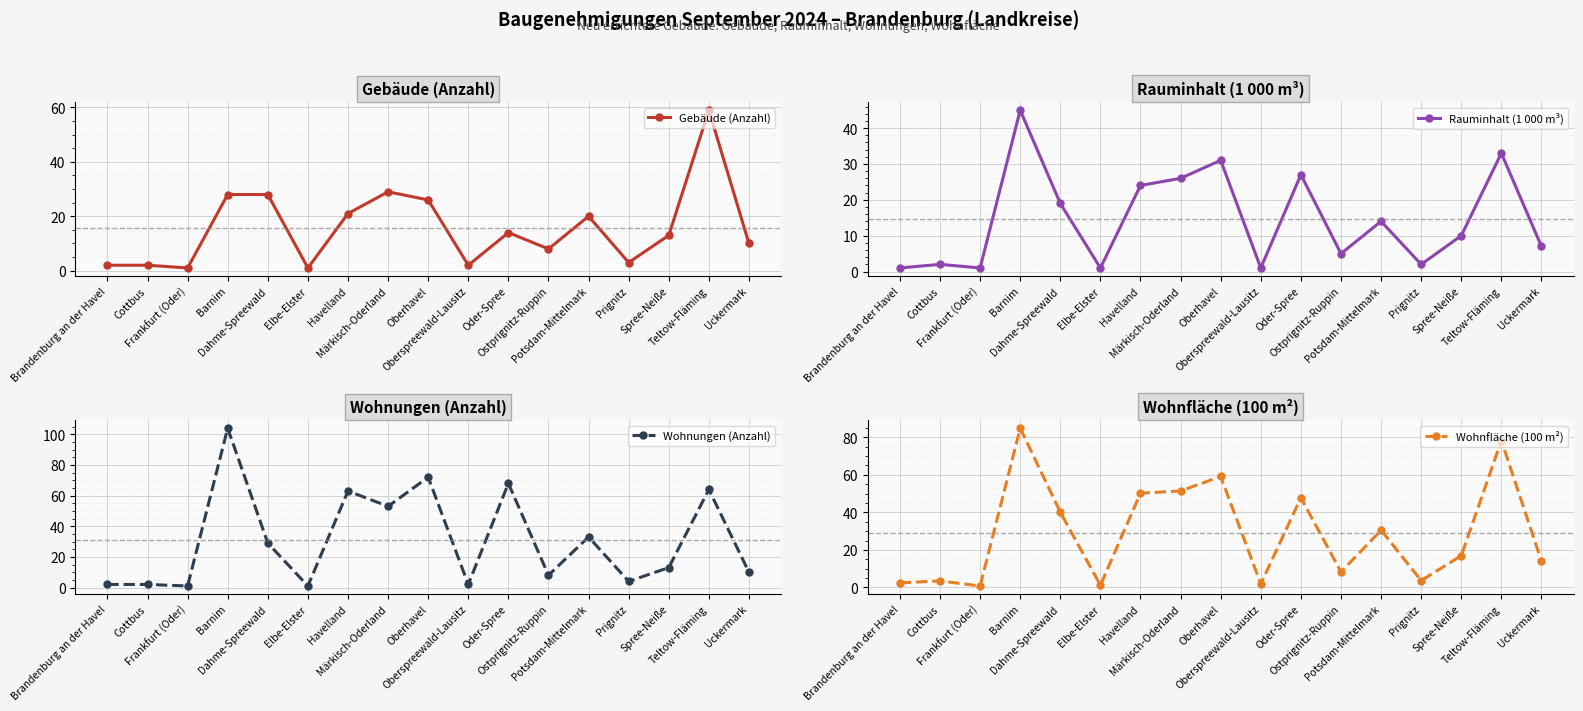

True or false: Rauminhalt (1 000 m³) has a value of 1.0 at Oberspreewald-Lausitz.

True